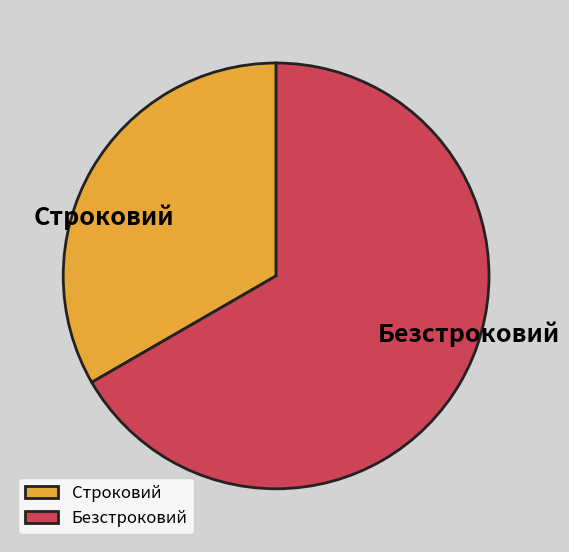

Rank the categories by value from highest to lowest.

Безстроковий, Строковий